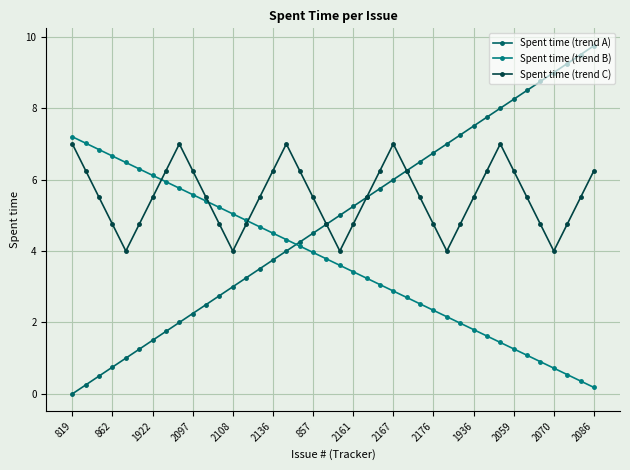

Which series has the largest total across all categories?

Spent time (trend C)